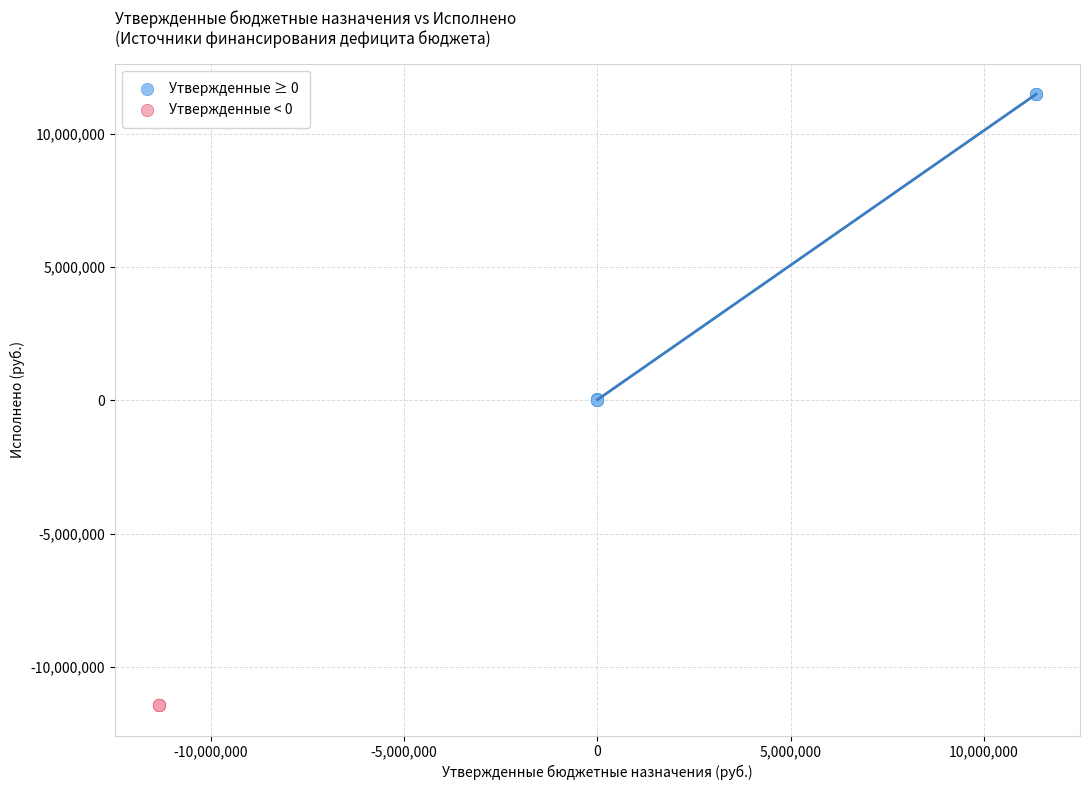

What are all the series names shown in the legend?

Утвержденные ≥ 0, Утвержденные < 0